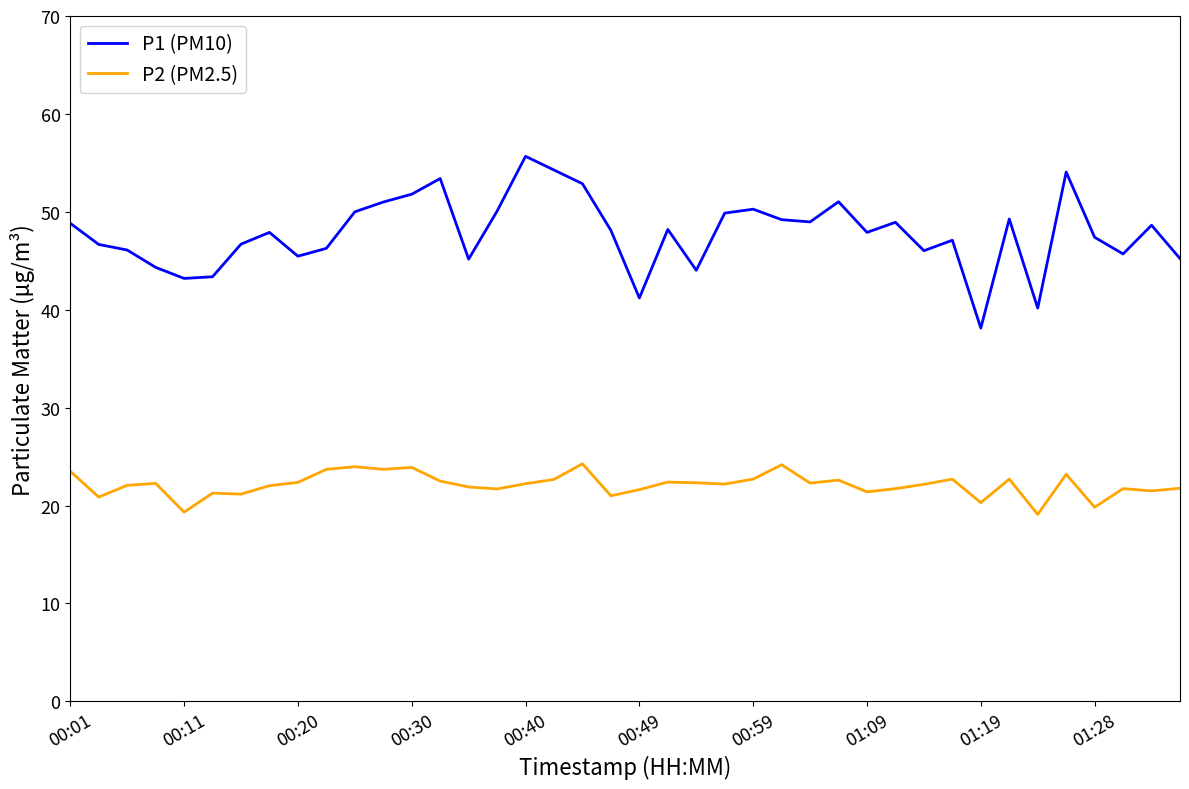

Which series has the widest spread of values?

P1 (PM10)